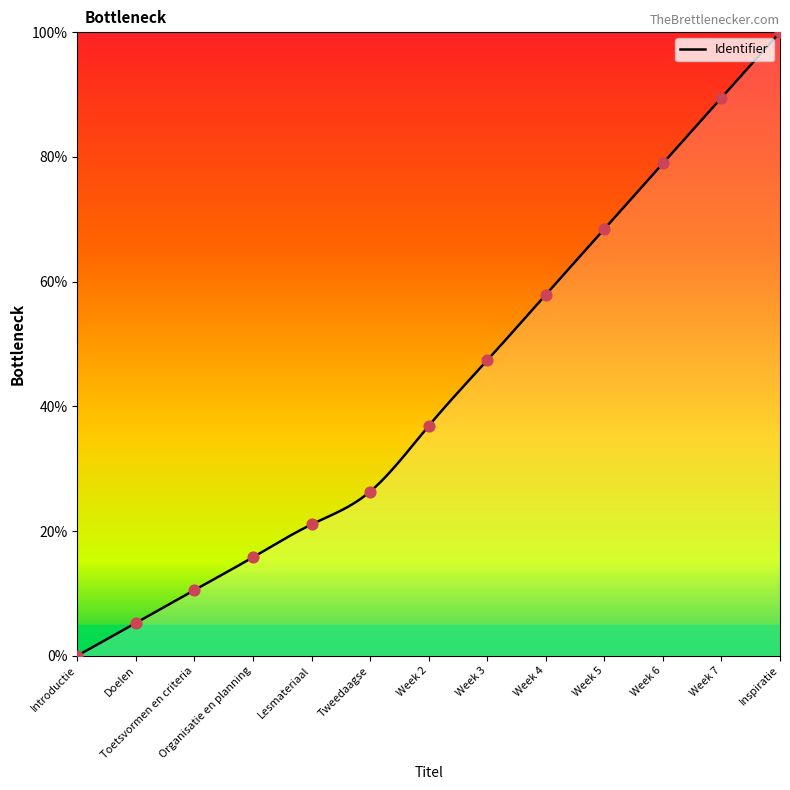

What is the change in value from Toetsvormen en criteria to Tweedaagse?

+15.8